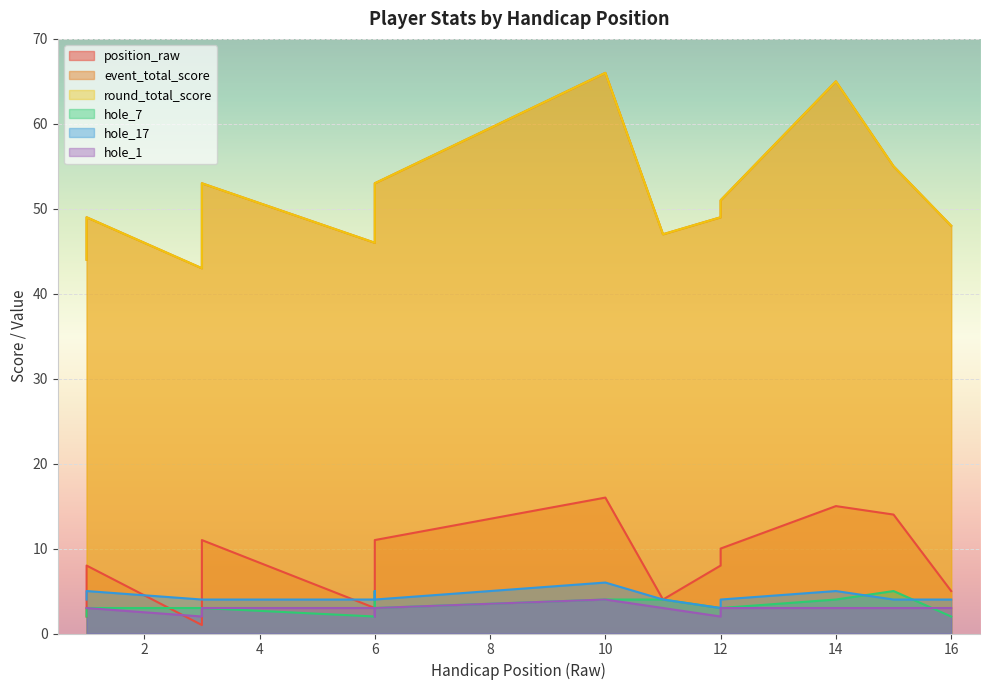

What is the difference between the second highest and second lowest values in the hole_7 series?

3